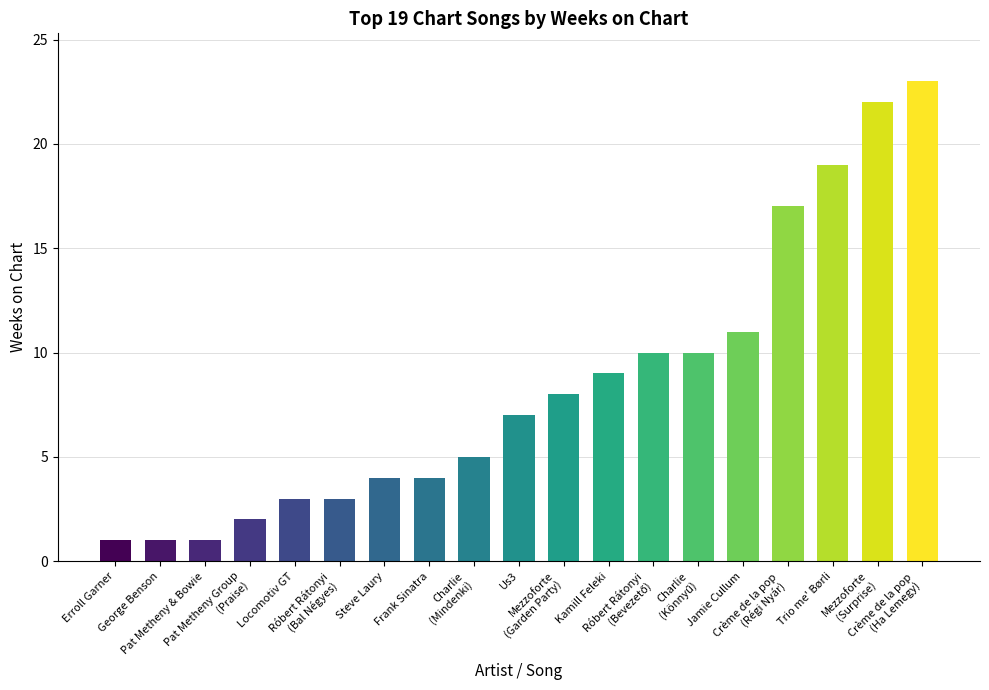

What is the greatest value displayed?

23